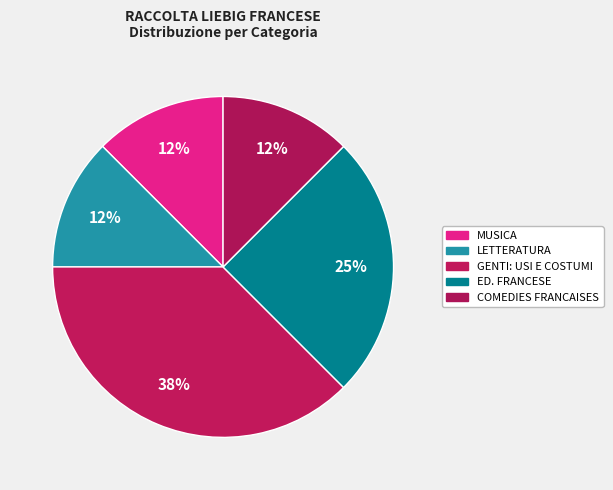

How many segments does this pie chart have?

5